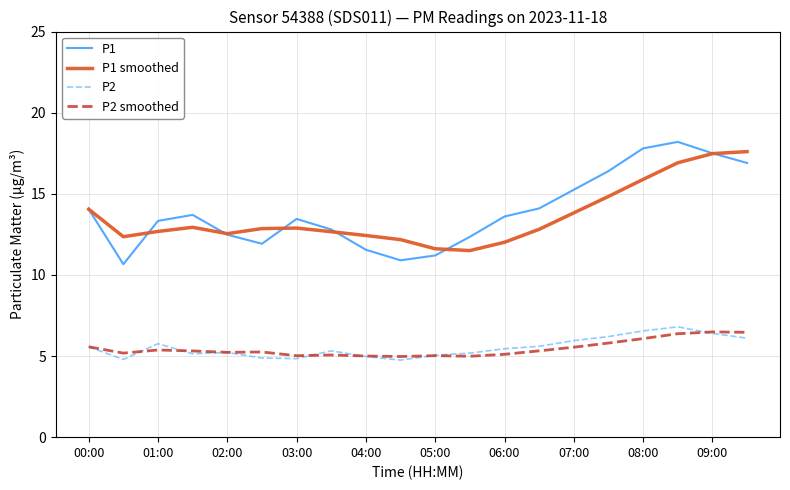

What is the lowest value of the P2 series?

4.8